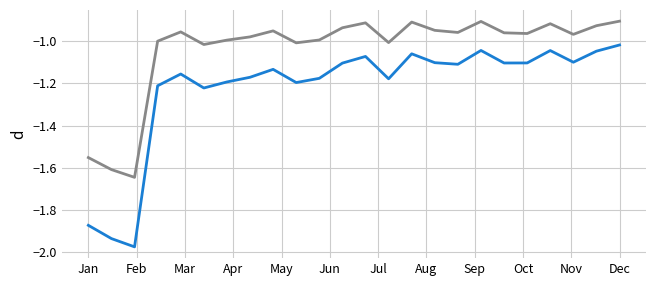

How many lines are shown in the chart?

2